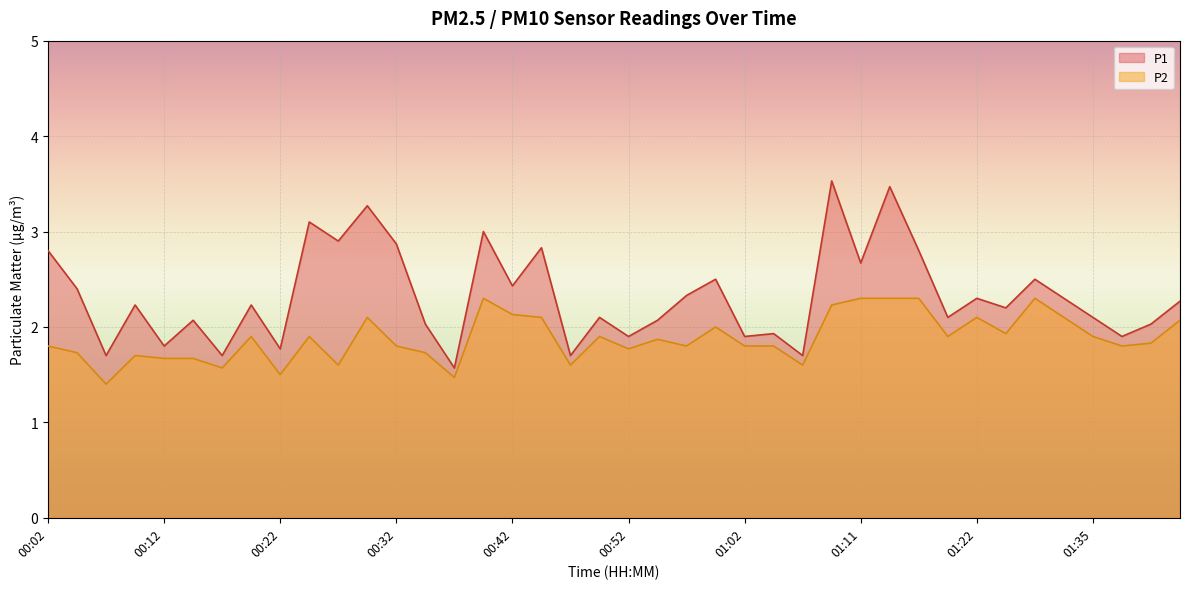

What is the sum of the P1 values at 01:16 and 01:33?

5.1